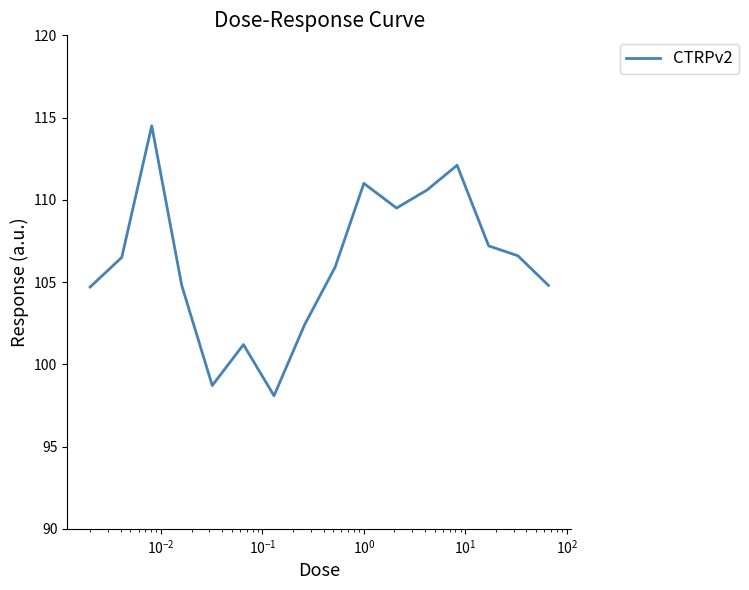

What is the difference between the maximum and minimum values?

16.4